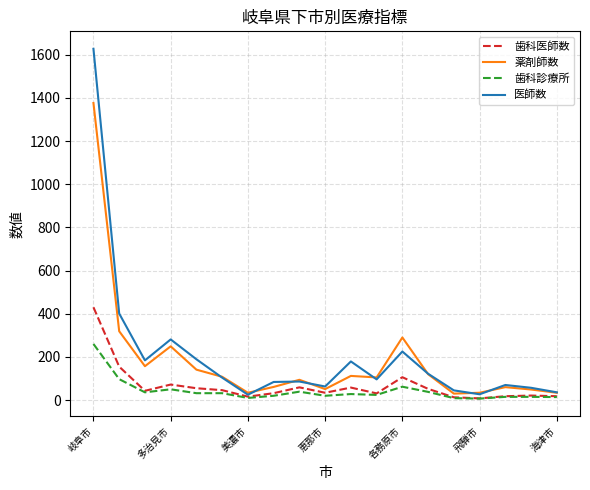

What is the maximum value for 歯科診療所?

260